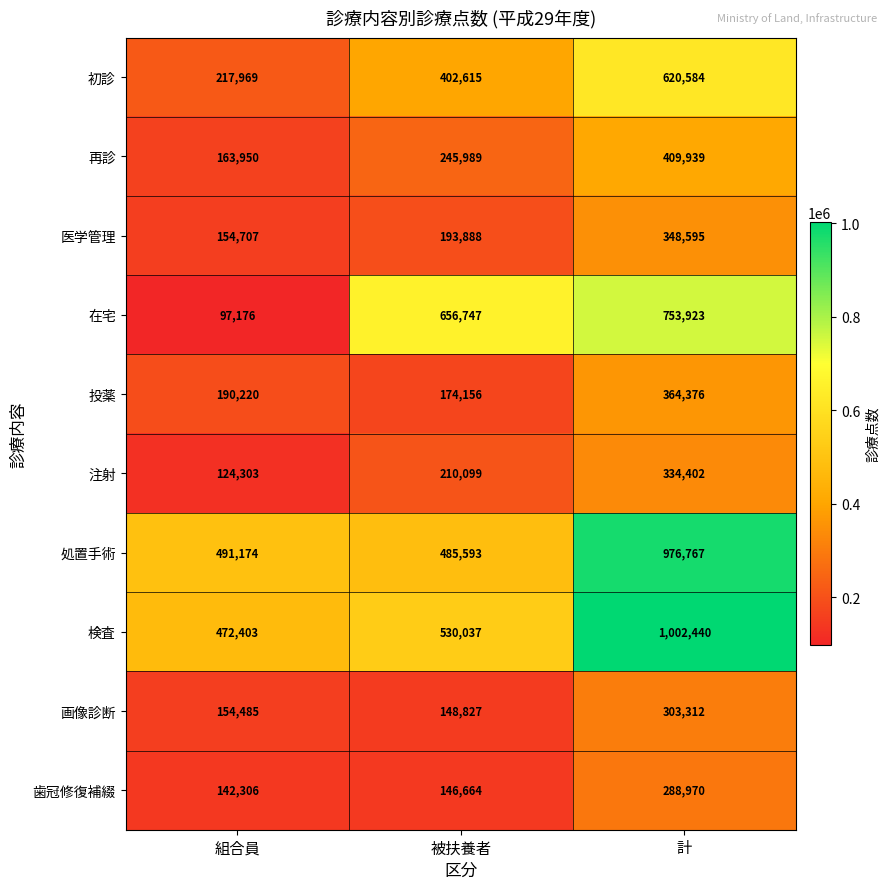

Reading left to right, transcribe all the data shown in this chart.

初診: 組合員=217969	被扶養者=402615	計=620584
再診: 組合員=163950	被扶養者=245989	計=409939
医学管理: 組合員=154707	被扶養者=193888	計=348595
在宅: 組合員=97176	被扶養者=656747	計=753923
投薬: 組合員=190220	被扶養者=174156	計=364376
注射: 組合員=124303	被扶養者=210099	計=334402
処置手術: 組合員=491174	被扶養者=485593	計=976767
検査: 組合員=472403	被扶養者=530037	計=1002440
画像診断: 組合員=154485	被扶養者=148827	計=303312
歯冠修復補綴: 組合員=142306	被扶養者=146664	計=288970